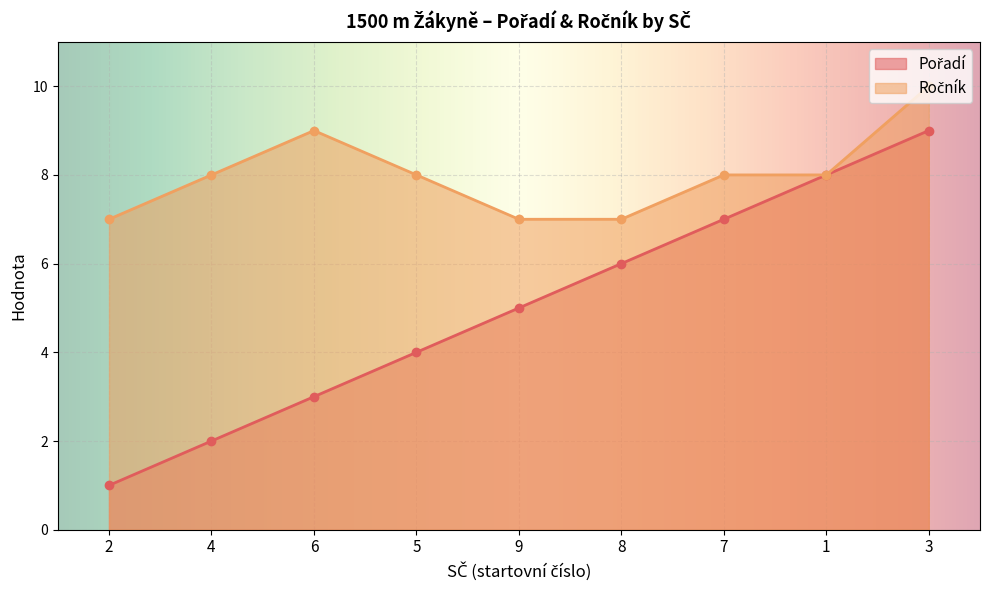

What is the total value across all series at 2?

8